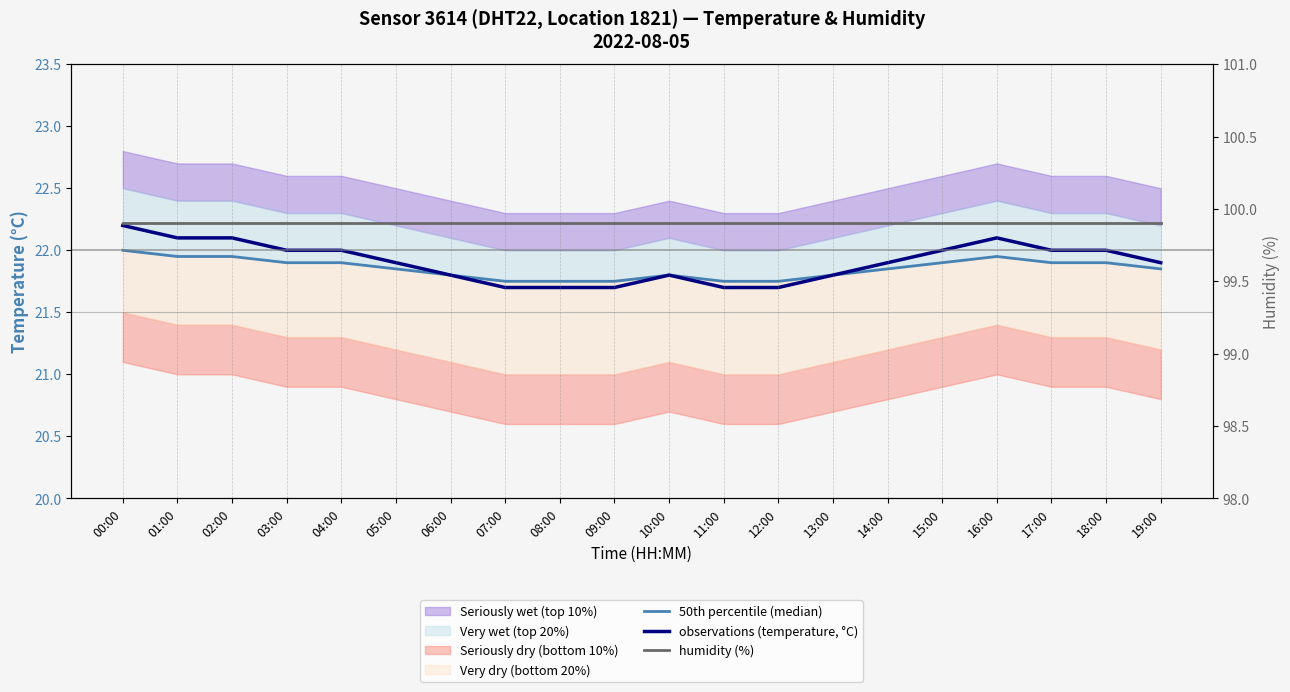

Rank the series by their maximum value, from highest to lowest.

humidity (%), observations (temperature, °C), 50th percentile (median)